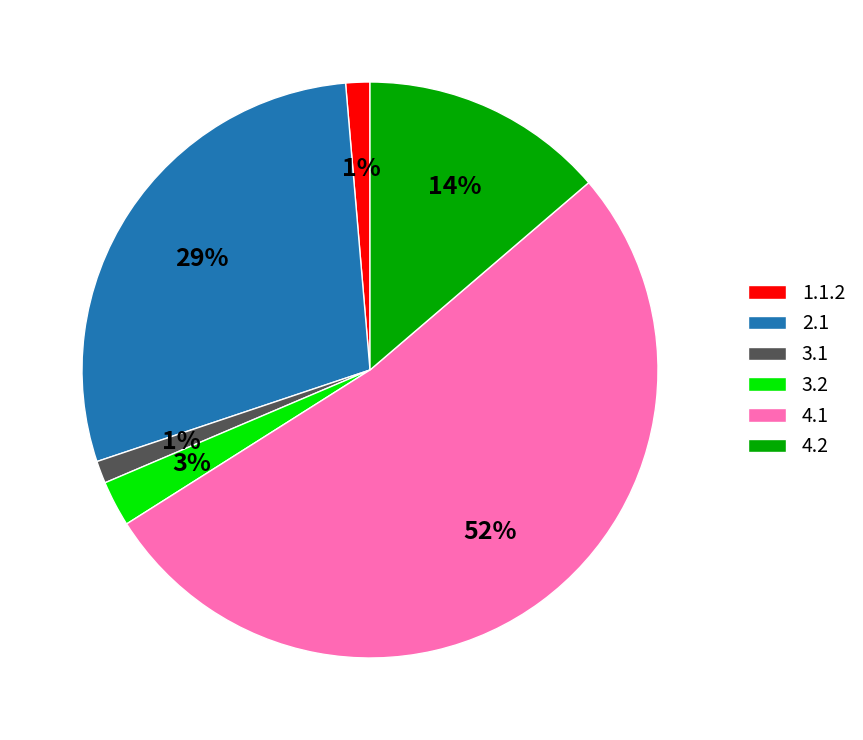

Combined, do 3.2 and 2.1 account for over 50%?

No